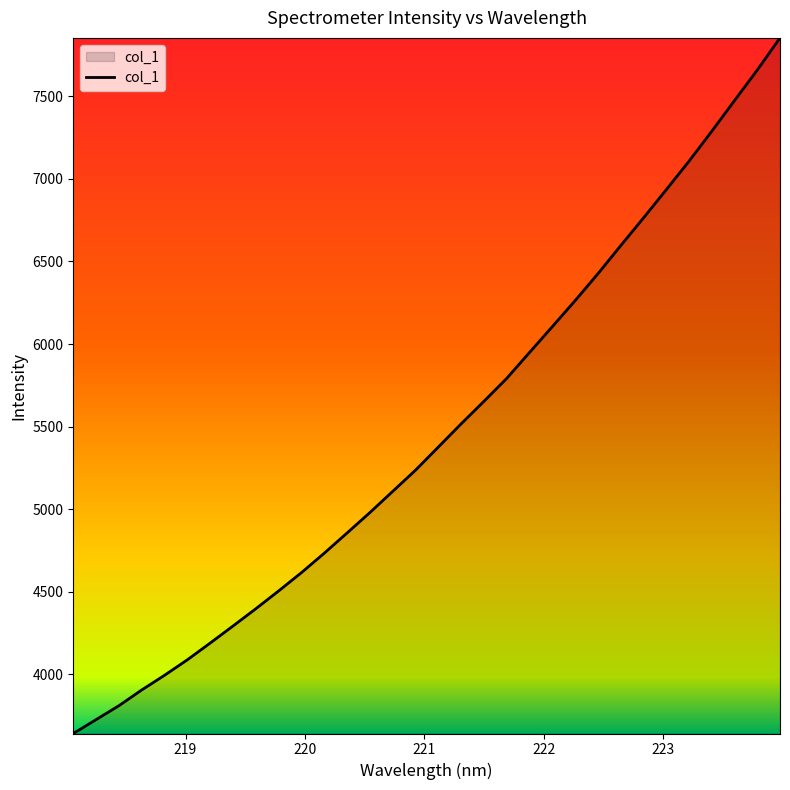

What is the minimum value shown in the chart?

3642.8